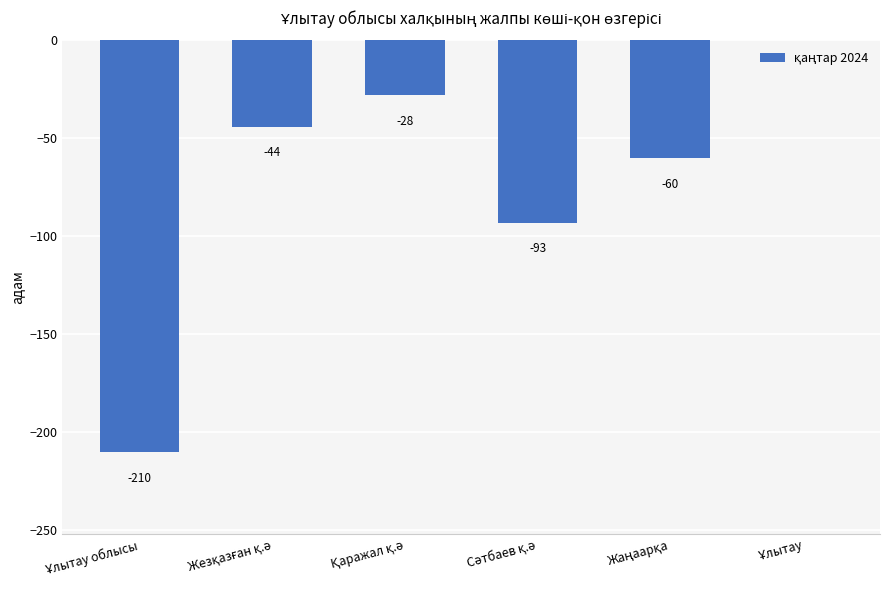

How many values are below -44?

3